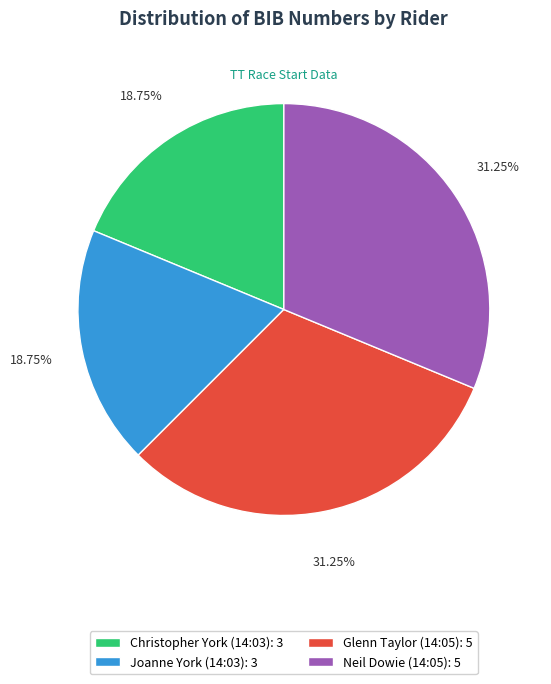

Is it true that Christopher York (14:03) is 19% of the pie?

True